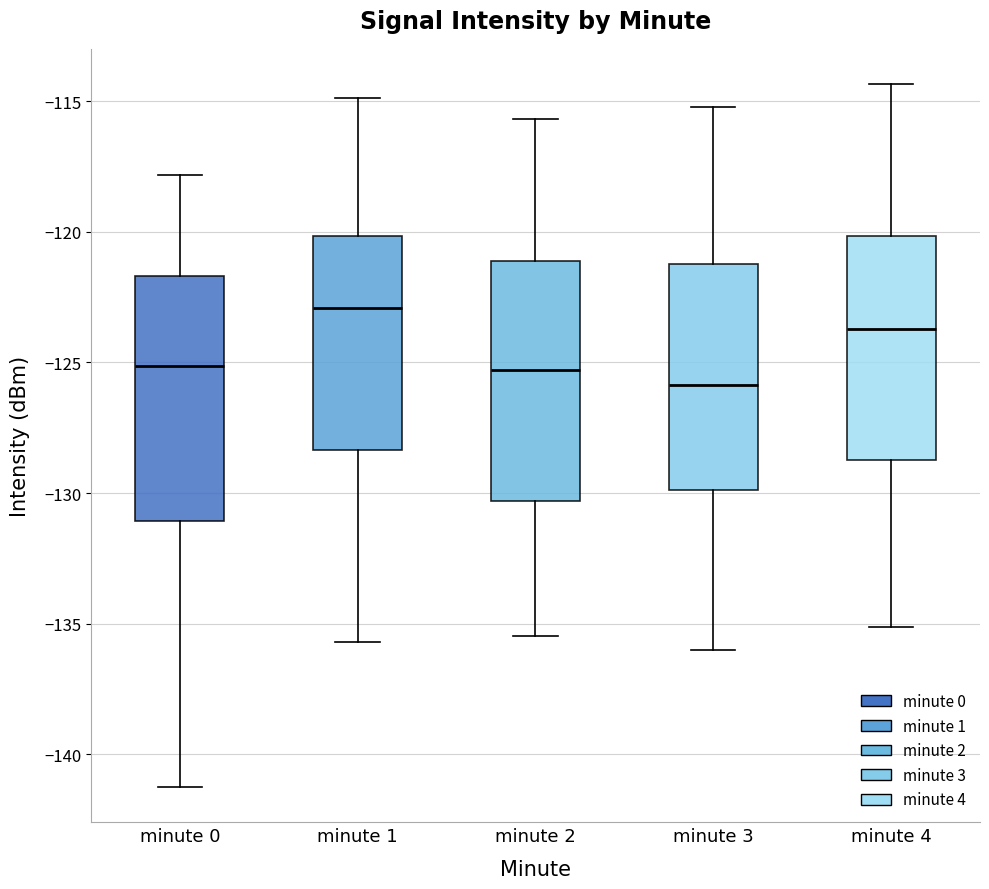

Where does the lower whisker of the box for minute 2 end on the y-axis? The values are not printed on the chart, so give them approximately, as read against the axis.

-135.5